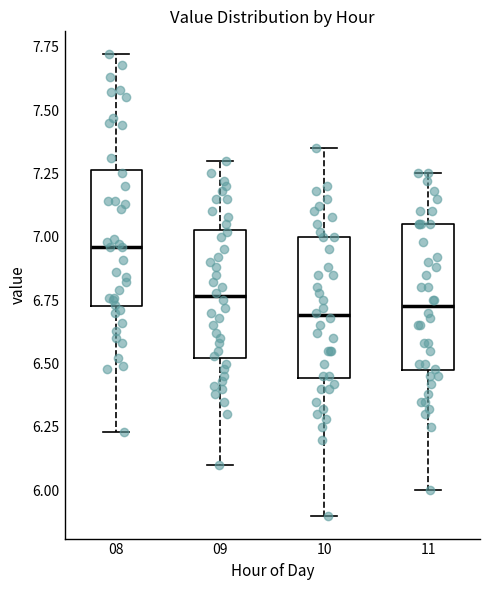

Reading left to right, read every box against the y-axis: the position of its median line, the range the box covers, and the ends of its whiskers. The values are not printed on the chart, so give them approximately, as read against the axis.

08: median 6.95, box 6.75 to 7.25, whiskers 6.25 to 7.70
09: median 6.75, box 6.50 to 7.05, whiskers 6.10 to 7.30
10: median 6.70, box 6.45 to 7.00, whiskers 5.90 to 7.35
11: median 6.75, box 6.45 to 7.05, whiskers 6.00 to 7.25